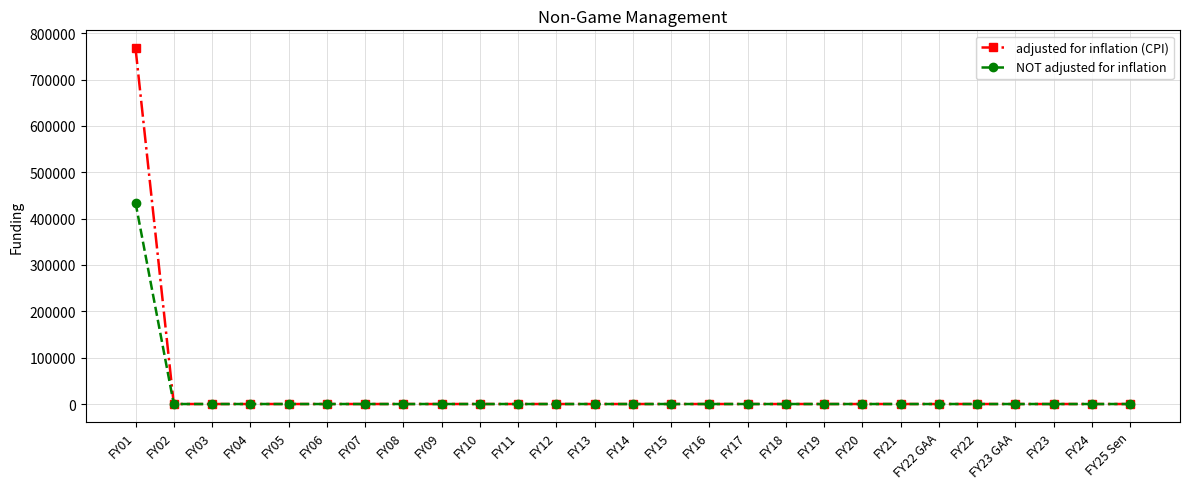

The value of adjusted for inflation (CPI) at FY08 is 0. True or false?

True